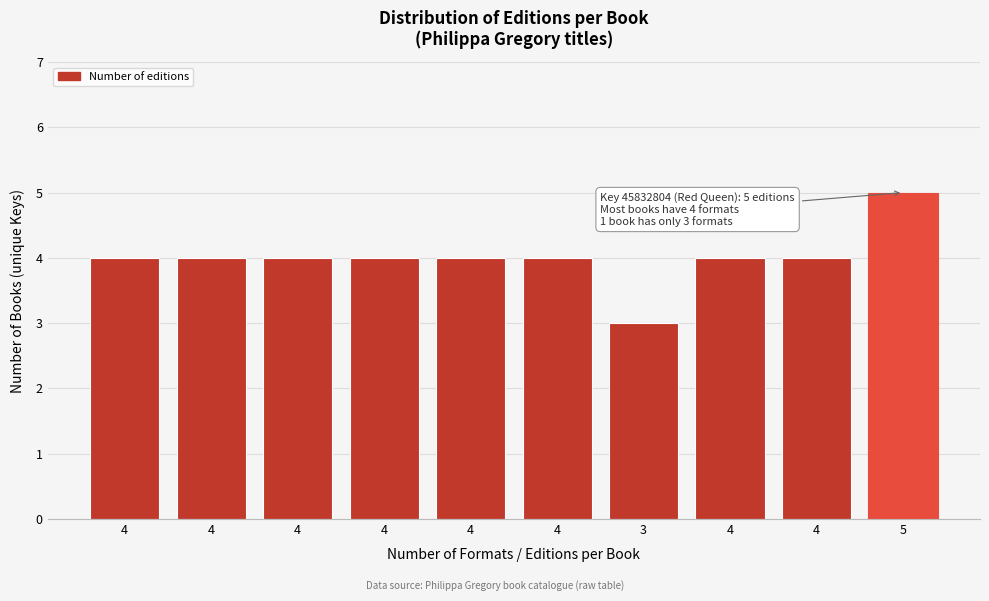

Does the chart contain any negative values?

No